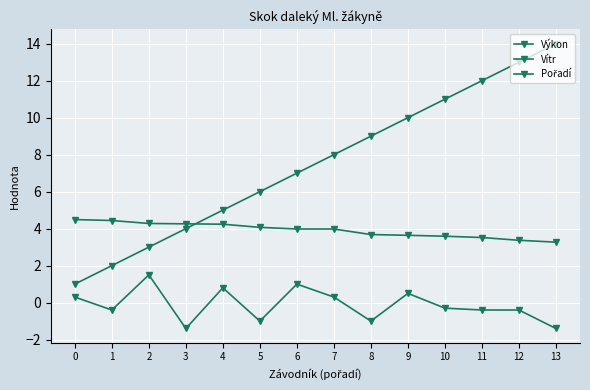

How many lines are shown in the chart?

3